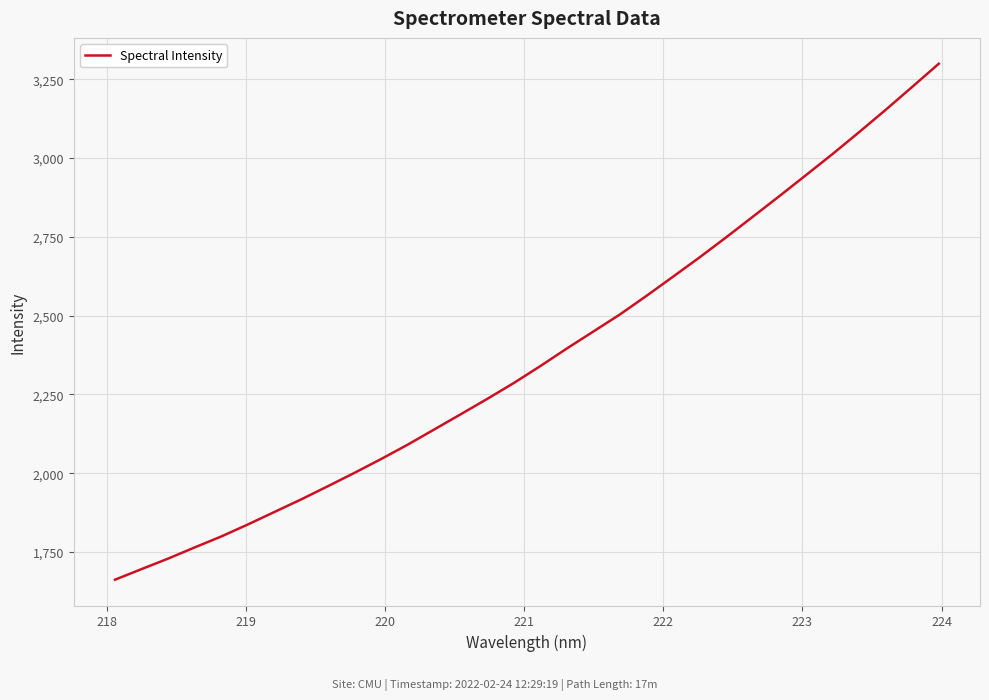

What is the difference between the maximum and minimum values?

1638.0